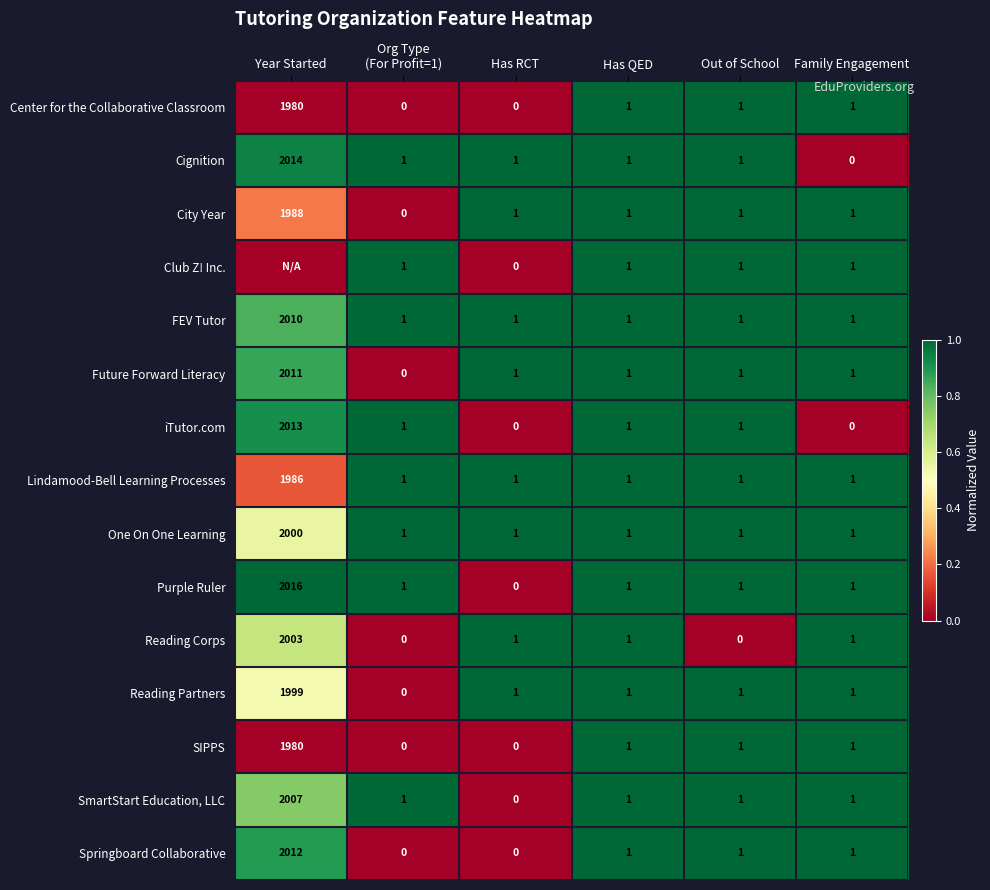

Which series changed the most between Out of School and Family Engagement?

row_1